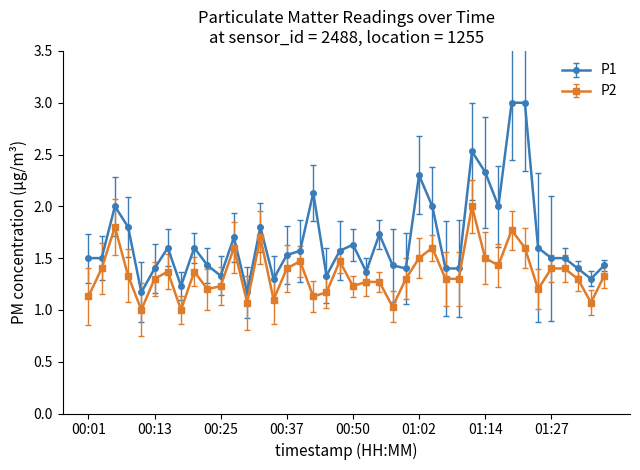

At how many categories does at least one series exceed 1?

40